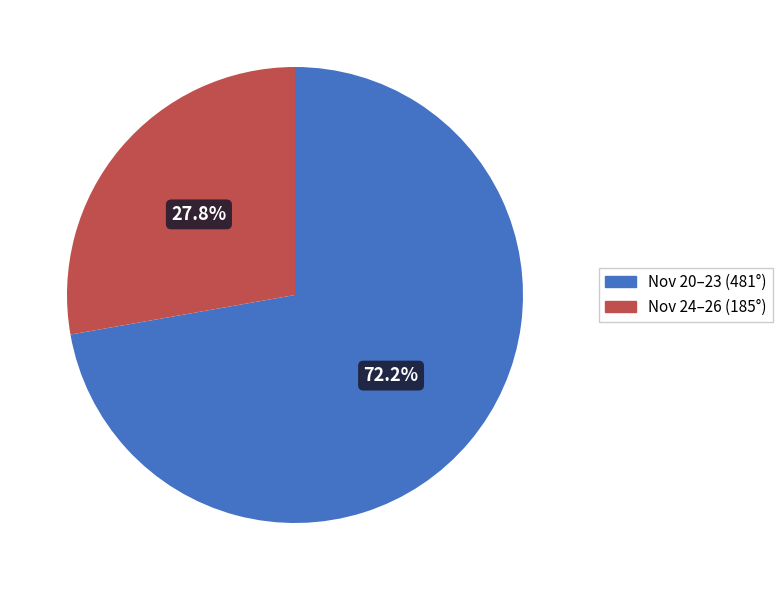

Is there any slice that represents more than half of the pie?

Yes